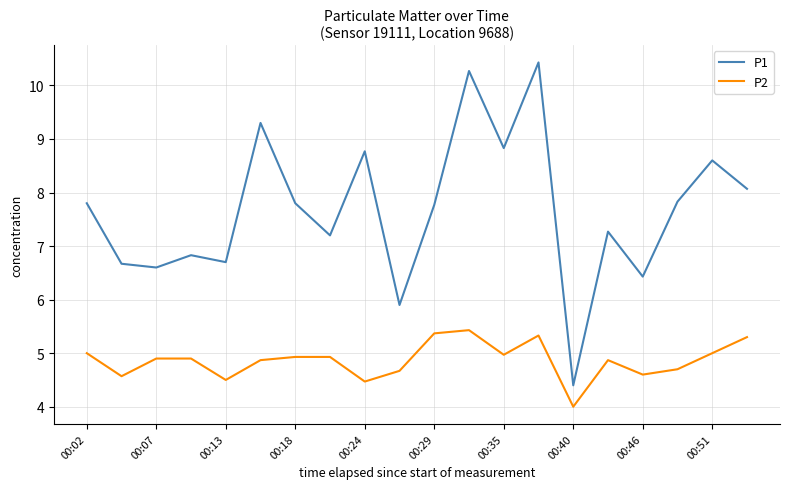

Reading left to right, transcribe all the data shown in this chart.

P1: 7.8	6.7	6.6	6.8	6.7	9.3	7.8	7.2	8.8	5.9	7.8	10.3	8.8	10.4	4.4	7.3	6.4	7.8	8.6	8.1
P2: 5.0	4.6	4.9	4.9	4.5	4.9	4.9	4.9	4.5	4.7	5.4	5.4	5.0	5.3	4.0	4.9	4.6	4.7	5.0	5.3